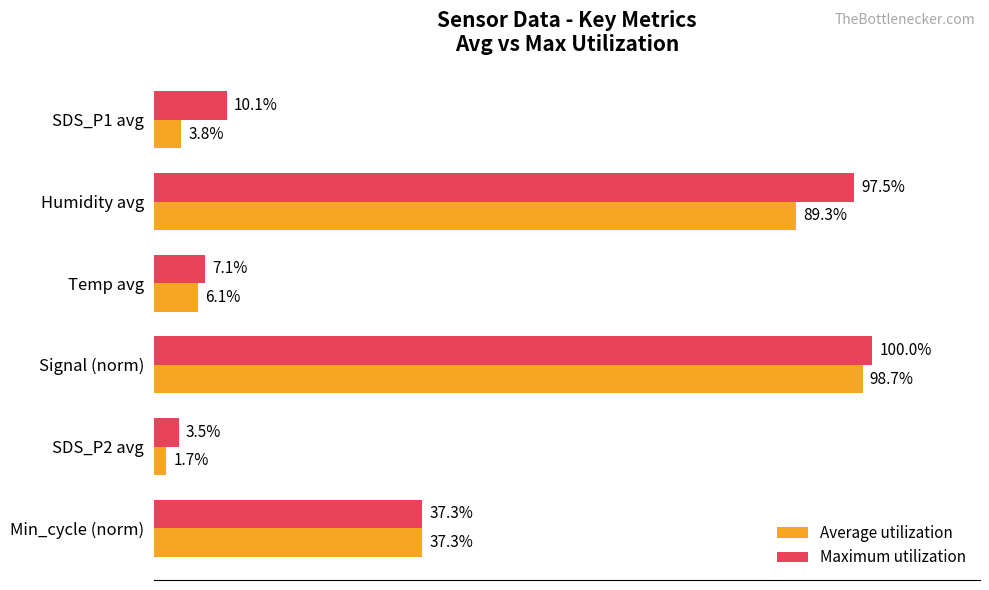

Which series has the widest spread of values?

Average utilization